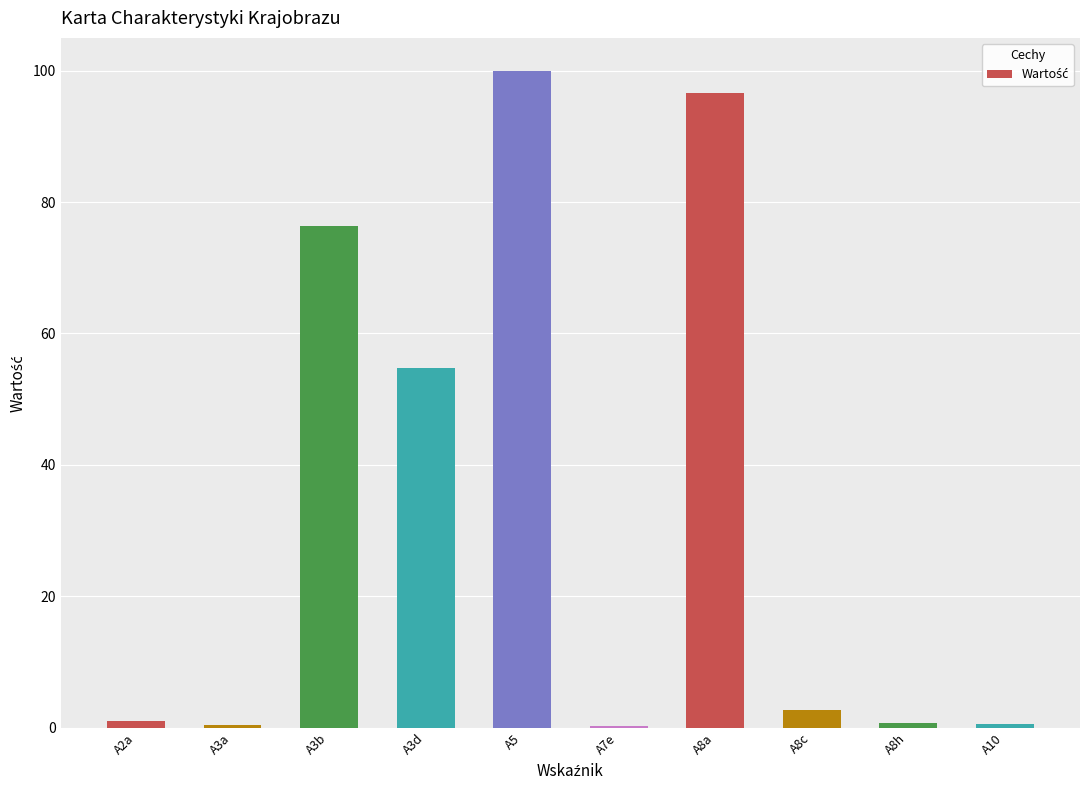

What is the greatest value displayed?

100.0